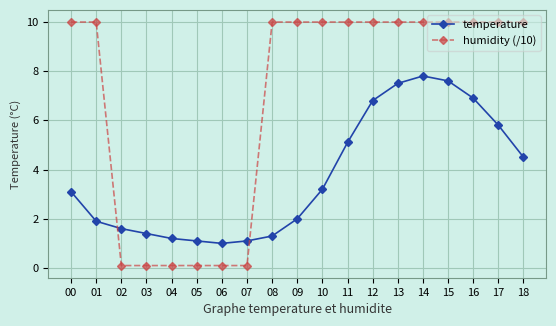

What is the approximate value of temperature at 00?

3.1